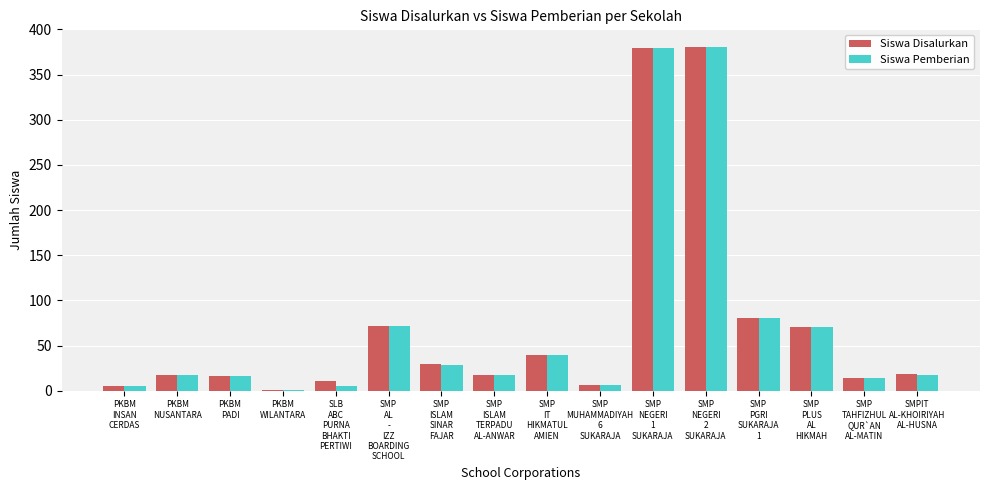

What is the maximum value for Siswa Pemberian?

380